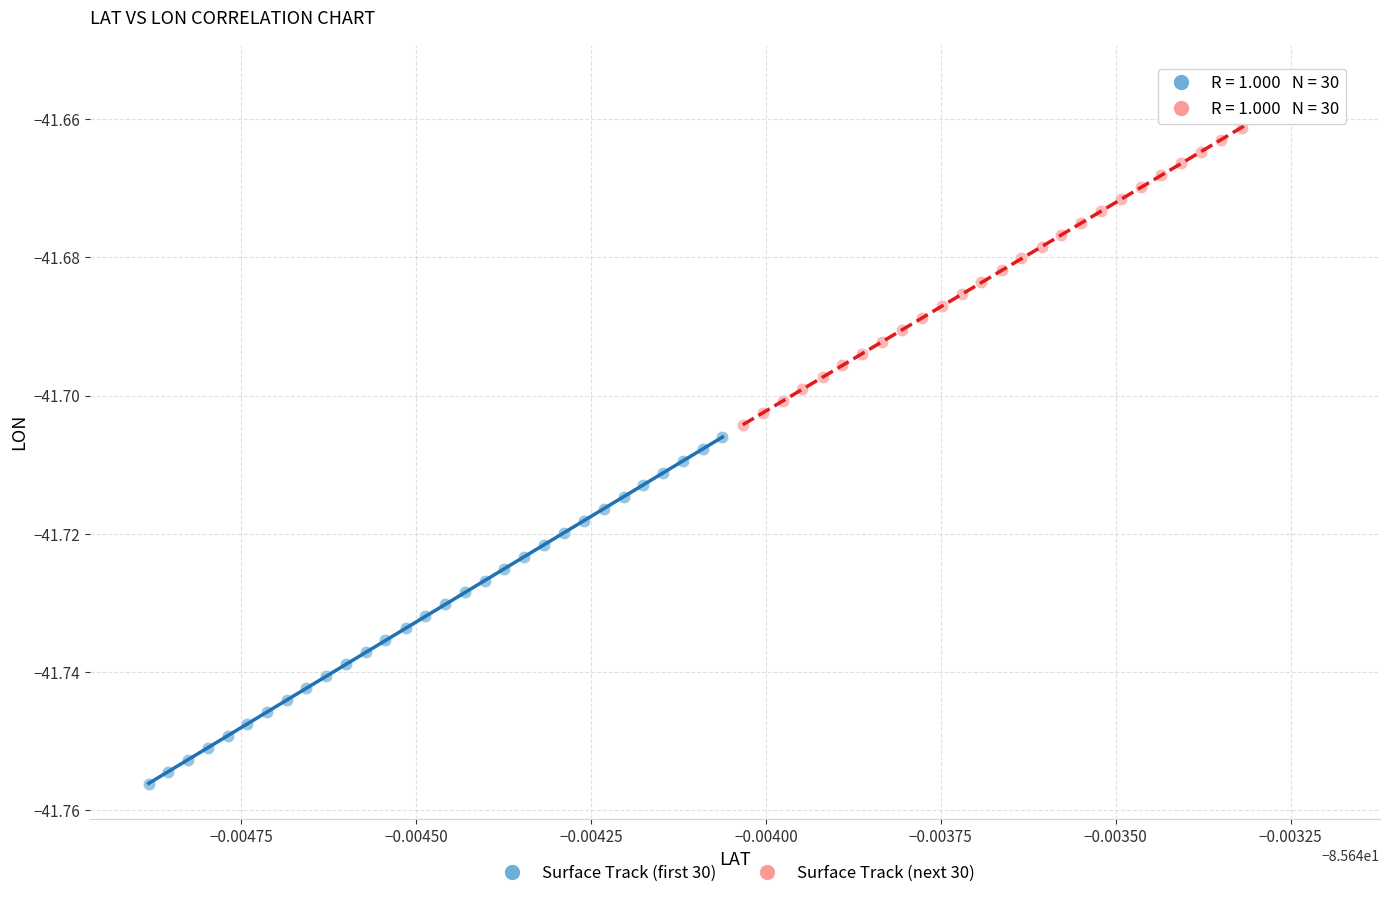

Which series reaches the maximum Y coordinate?

Surface Track (next 30)